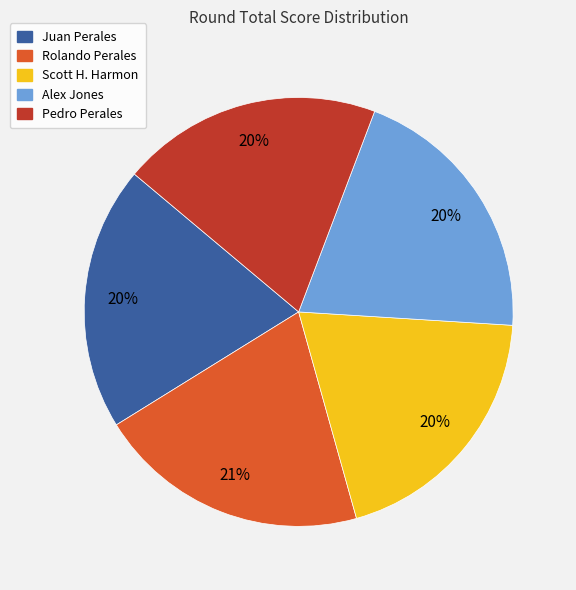

To the nearest percent, what is the difference between the Pedro Perales and Rolando Perales slice percentages?

1%